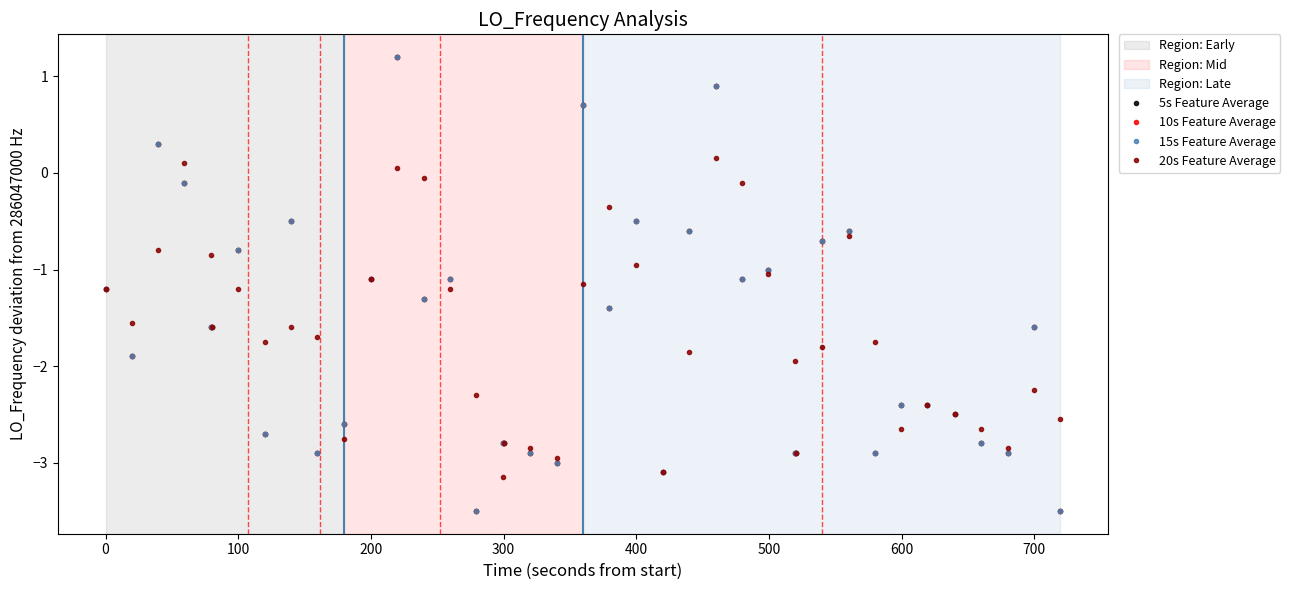

How many lines are shown in the chart?

4